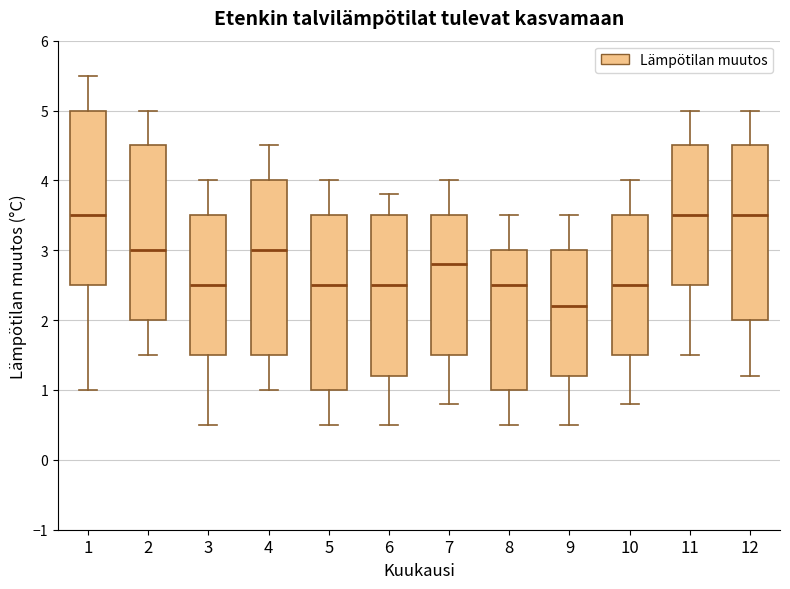

Reading left to right, transcribe this box plot: for each box, give where its median line is, the range the box spans, and where its two whiskers end, as read against the y-axis. The values are not printed on the chart, so give them approximately, as read against the axis.

1: median 3.5, box 2.5 to 5.0, whiskers 1.0 to 5.5
2: median 3.0, box 2.0 to 4.5, whiskers 1.5 to 5.0
3: median 2.5, box 1.5 to 3.5, whiskers 0.5 to 4.0
4: median 3.0, box 1.5 to 4.0, whiskers 1.0 to 4.5
5: median 2.5, box 1.0 to 3.5, whiskers 0.5 to 4.0
6: median 2.5, box 1.2 to 3.5, whiskers 0.5 to 3.8
7: median 2.8, box 1.5 to 3.5, whiskers 0.8 to 4.0
8: median 2.5, box 1.0 to 3.0, whiskers 0.5 to 3.5
9: median 2.2, box 1.2 to 3.0, whiskers 0.5 to 3.5
10: median 2.5, box 1.5 to 3.5, whiskers 0.8 to 4.0
11: median 3.5, box 2.5 to 4.5, whiskers 1.5 to 5.0
12: median 3.5, box 2.0 to 4.5, whiskers 1.2 to 5.0